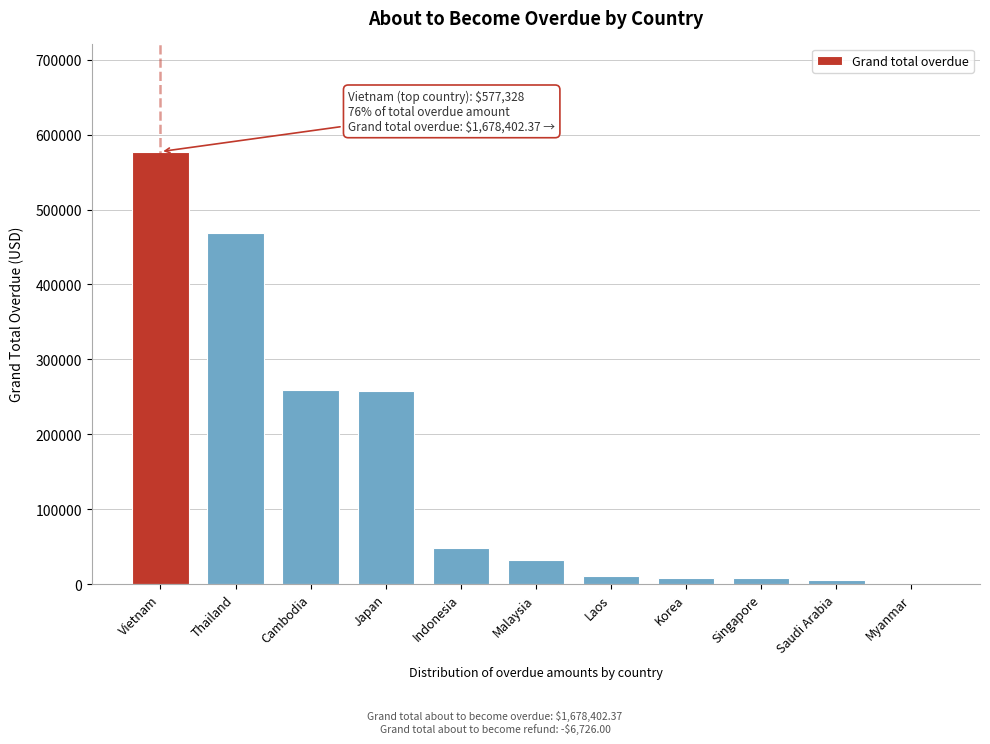

True or false: the data shows 0.0 at Myanmar.

True